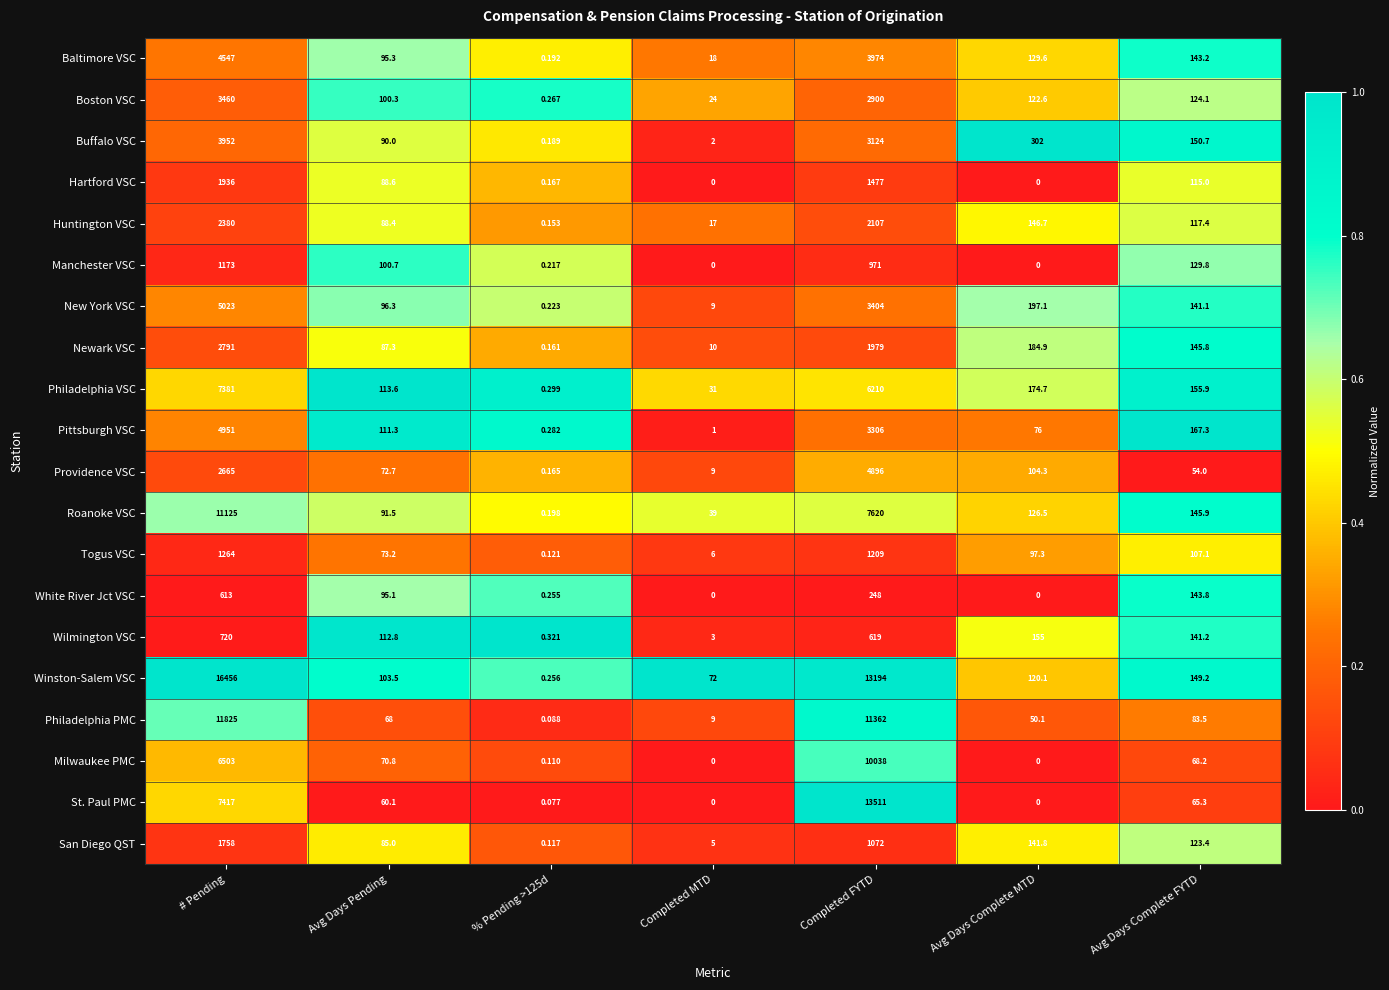

Between % Pending >125d and Avg Days Complete FYTD, which series saw the biggest shift?

Pittsburgh VSC